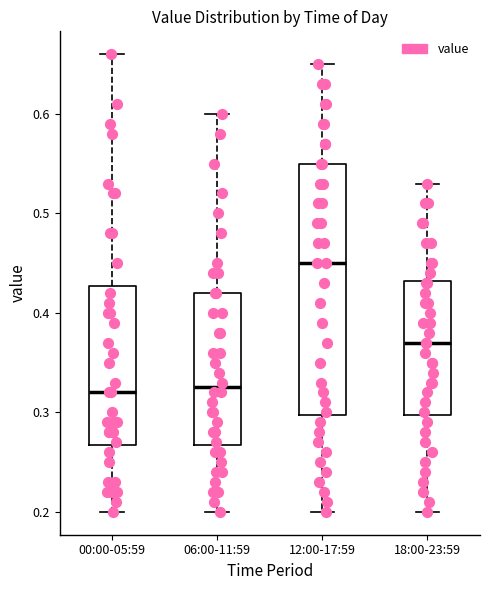

Reading left to right, transcribe this box plot: for each box, give where its median line is, the range the box spans, and where its two whiskers end, as read against the y-axis. The values are not printed on the chart, so give them approximately, as read against the axis.

00:00-05:59: median 0.32, box 0.27 to 0.43, whiskers 0.20 to 0.66
06:00-11:59: median 0.33, box 0.27 to 0.42, whiskers 0.20 to 0.60
12:00-17:59: median 0.45, box 0.30 to 0.55, whiskers 0.20 to 0.65
18:00-23:59: median 0.37, box 0.30 to 0.43, whiskers 0.20 to 0.53